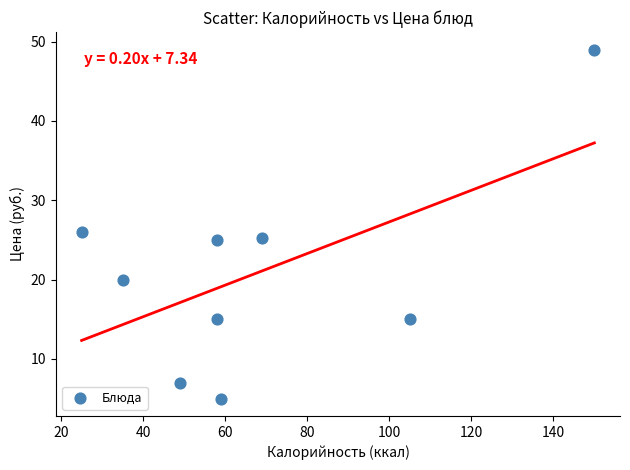

What is the average Y value?

20.8